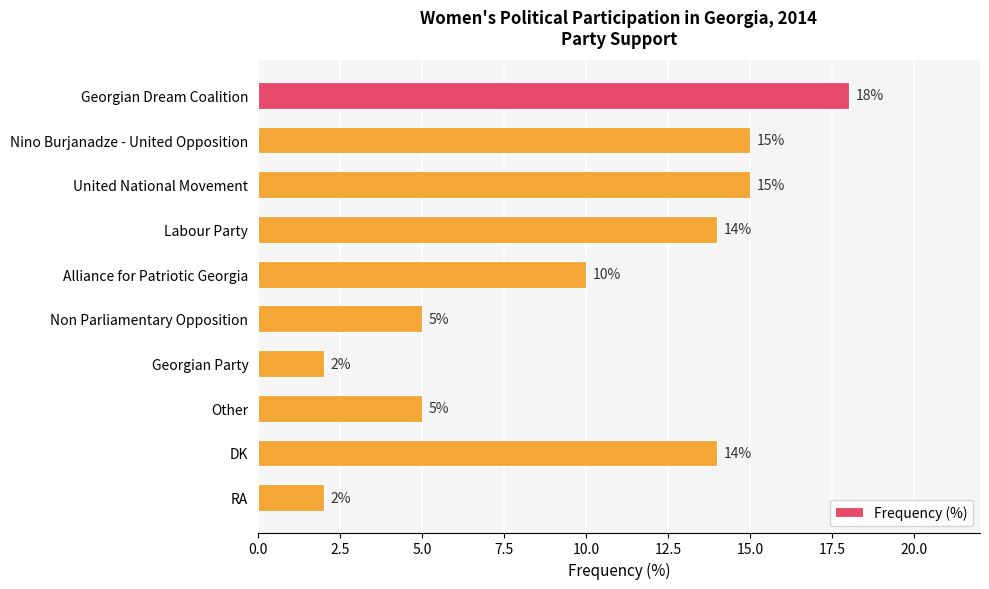

How many values are below 14?

5